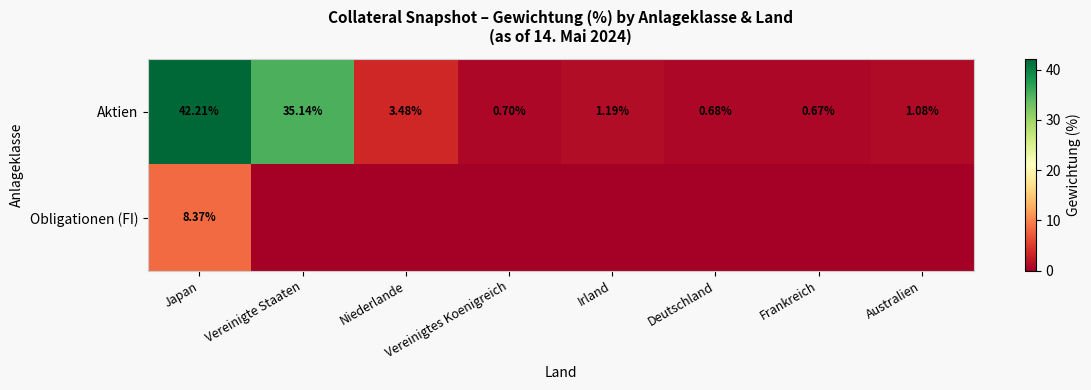

List the labels in order of Aktien value, largest first.

Japan, Vereinigte Staaten, Niederlande, Irland, Australien, Vereinigtes Koenigreich, Deutschland, Frankreich